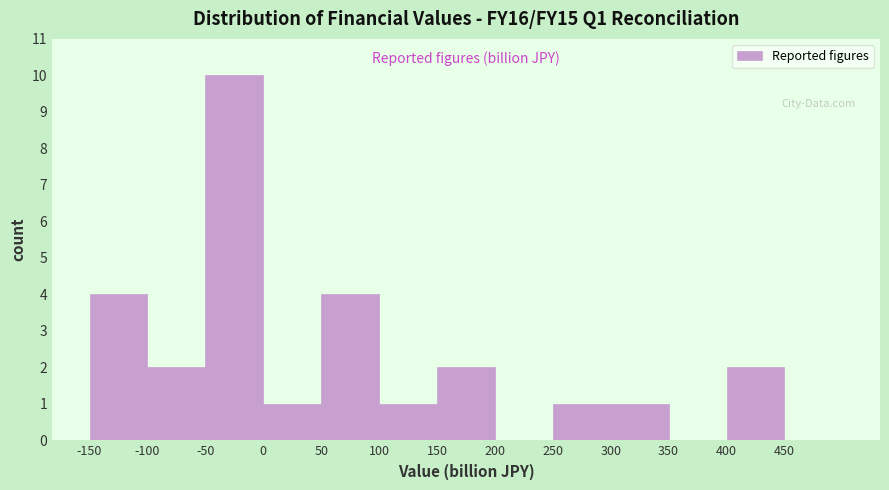

Reading left to right, list every bar in this chart as the range it spans on the x-axis followed by its height. The values are not printed on the chart, so give them approximately, as read against the axis.

-150 to -100: 4
-100 to -50: 2
-50 to 0: 10
0 to 50: 1
50 to 100: 4
100 to 150: 1
150 to 200: 2
200 to 250: 0
250 to 300: 1
300 to 350: 1
350 to 400: 0
400 to 450: 2
450 to 500: 0